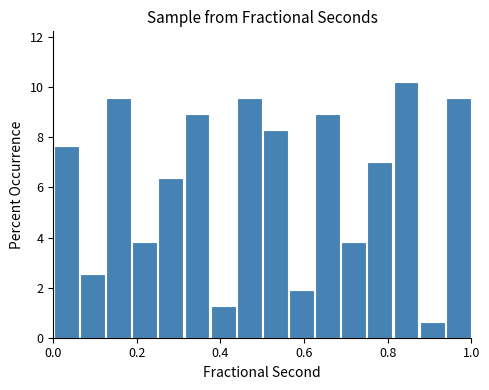

Read against the x-axis, roughly where is the centre of the tallest bar?

0.84